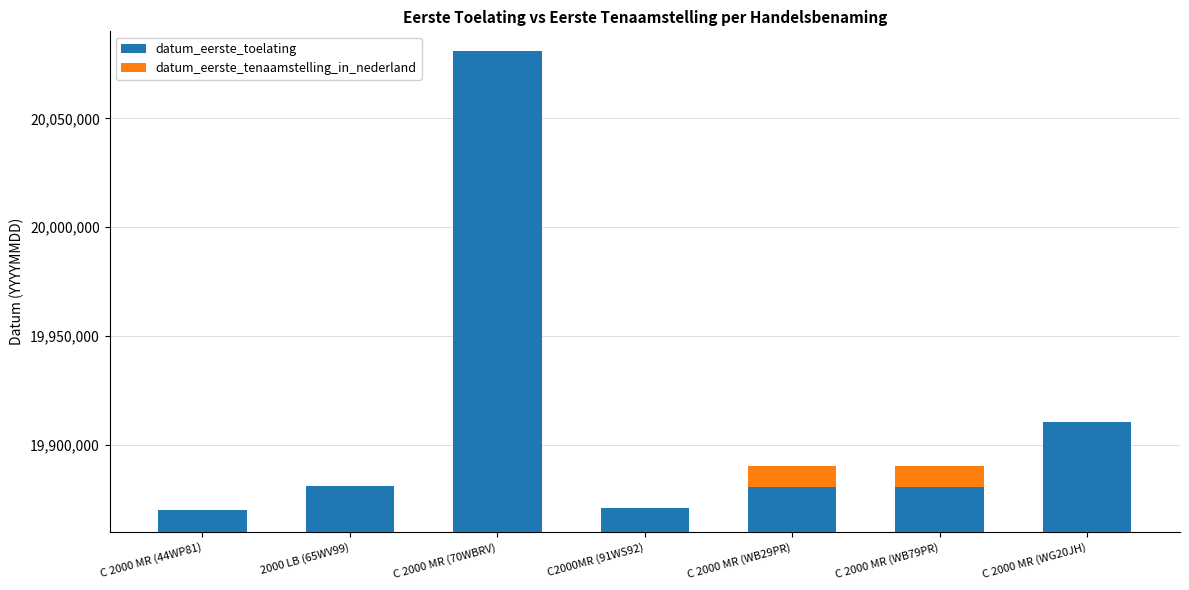

What is the difference between the maximum and minimum values in the datum_eerste_tenaamstelling_in_nederland series?

9777